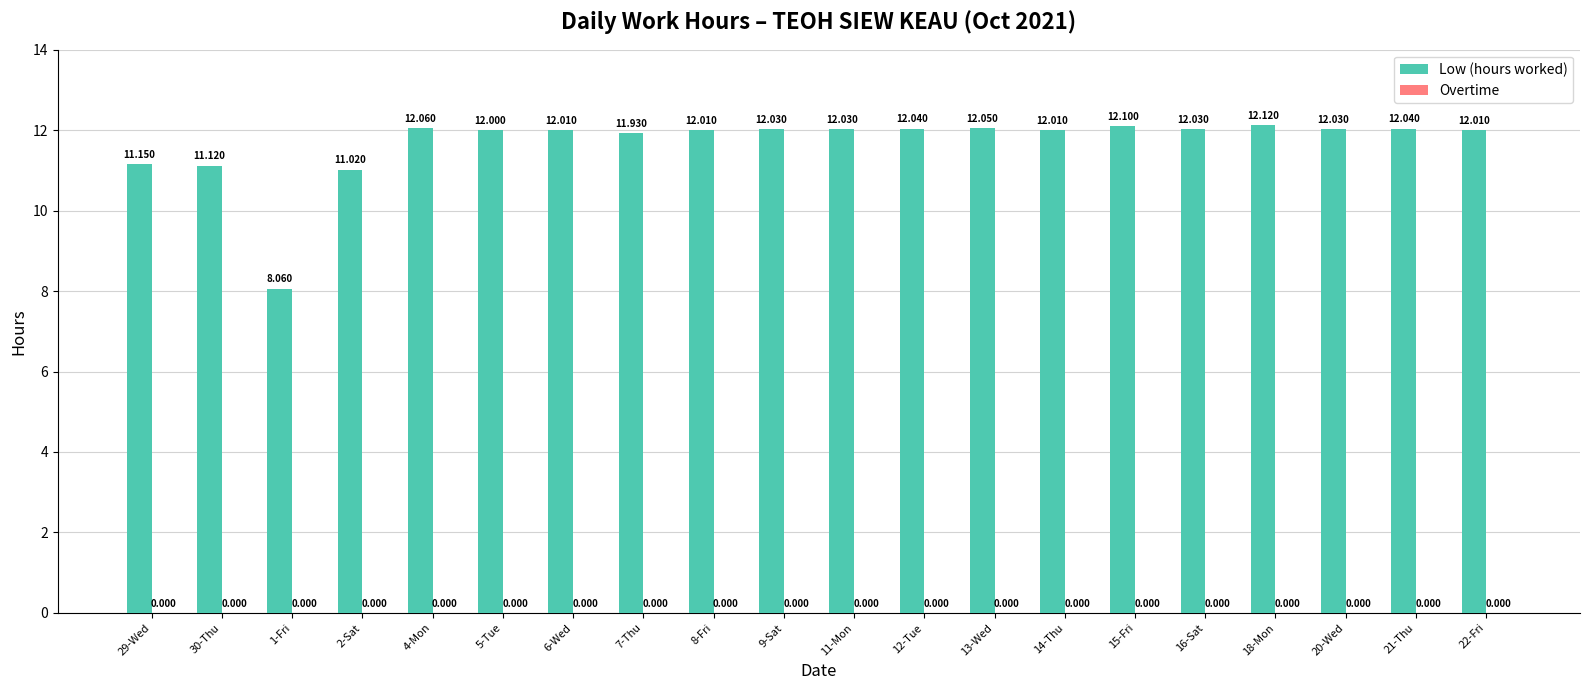

Reading left to right, what are all the values shown in this chart?

Low (hours worked): 11.2	11.1	8.1	11.0	12.1	12.0	12.0	11.9	12.0	12.0	12.0	12.0	12.1	12.0	12.1	12.0	12.1	12.0	12.0	12.0
Overtime: 0.0	0.0	0.0	0.0	0.0	0.0	0.0	0.0	0.0	0.0	0.0	0.0	0.0	0.0	0.0	0.0	0.0	0.0	0.0	0.0